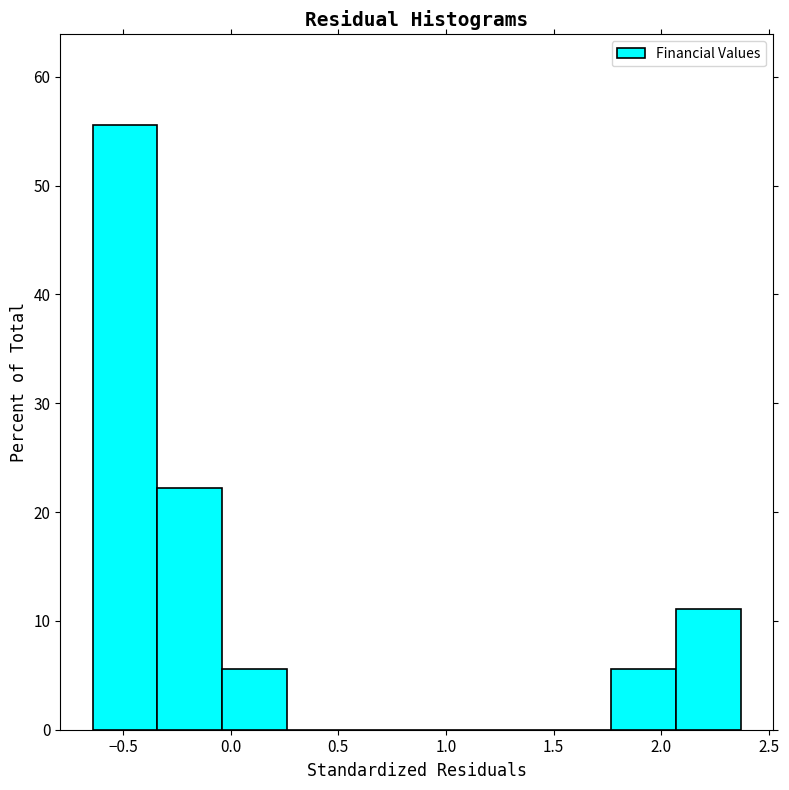

What is the height of the bar covering -0.05 to 0.25 on the x-axis? Neither the bar edges nor the heights are printed on the chart, so give them approximately, as read against the axes.

6